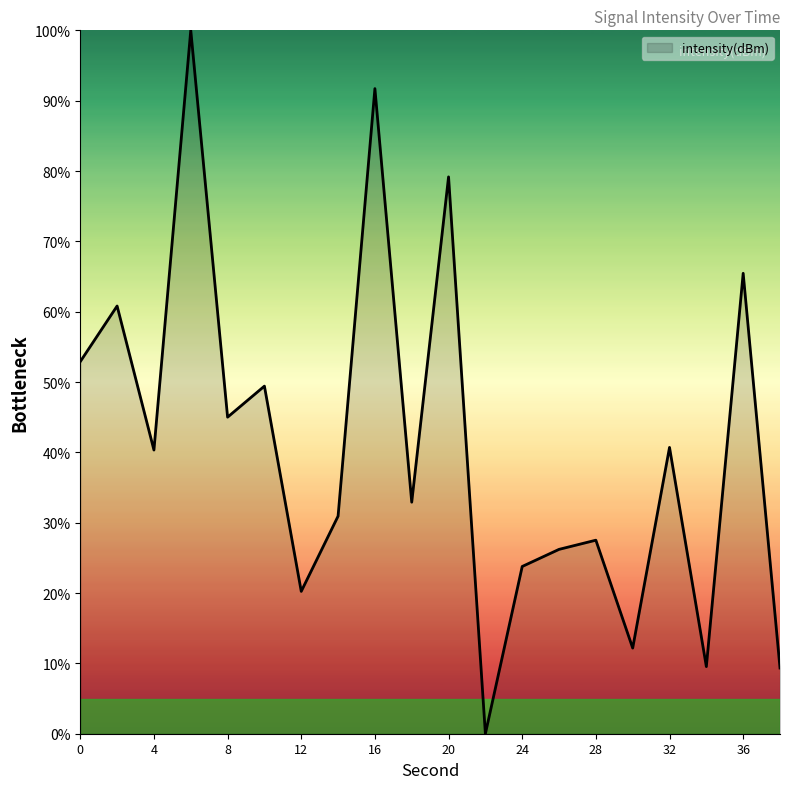

What is the greatest value displayed?

100.0